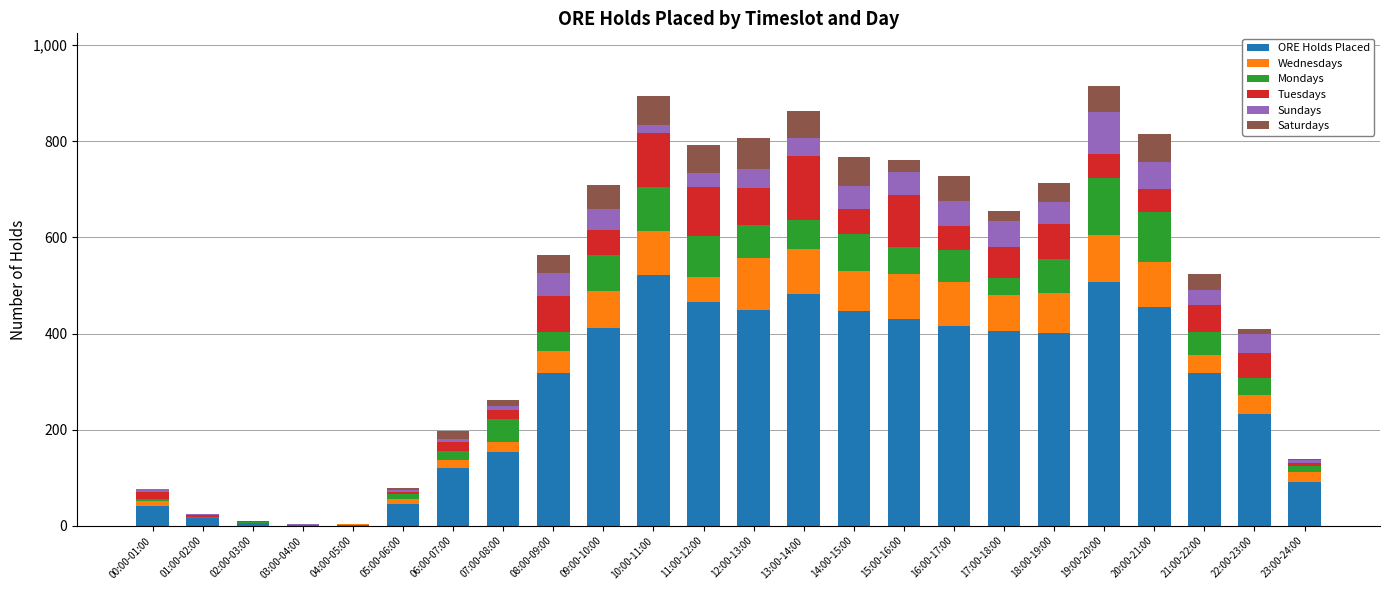

The ORE Holds Placed series shows 450 at 12:00-13:00. True or false?

True